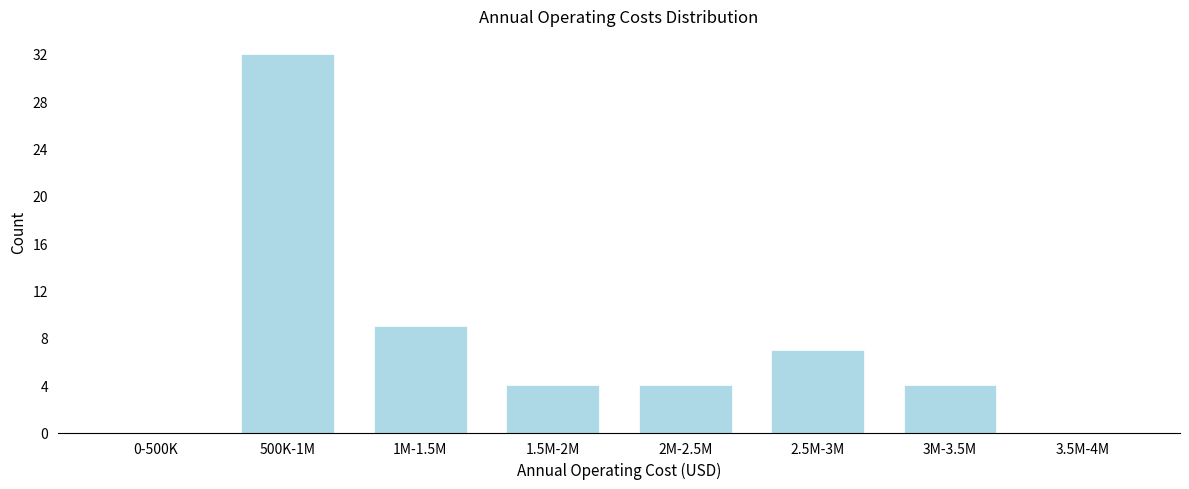

Reading left to right, list all the values displayed in this chart.

0-500K=0	500K-1M=32	1M-1.5M=9	1.5M-2M=4	2M-2.5M=4	2.5M-3M=7	3M-3.5M=4	3.5M-4M=0